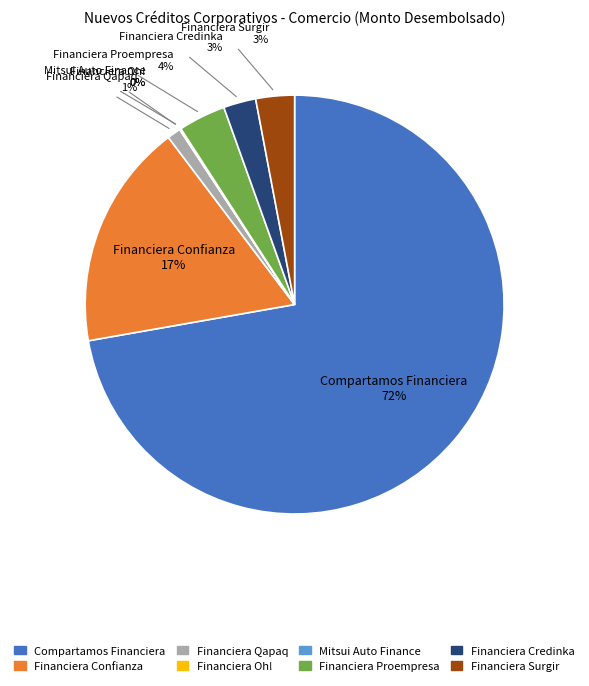

Is Financiera Qapaq the majority of the pie?

No